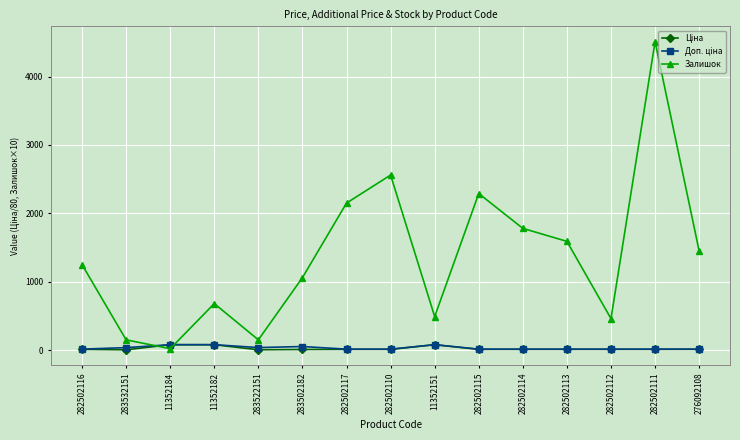

Which series has the widest spread of values?

Залишок